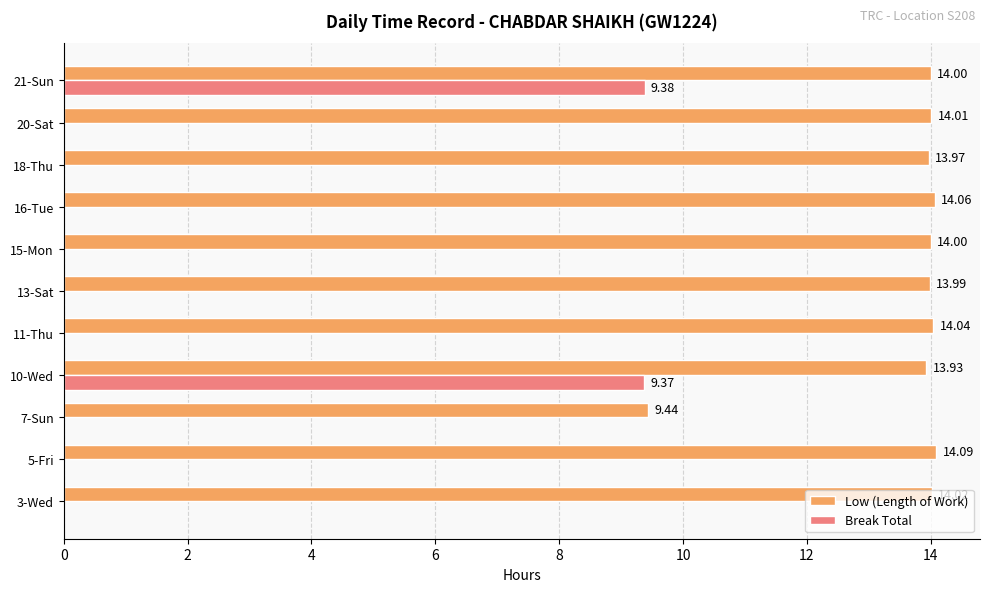

What is the sum of all Low (Length of Work) values?

149.6